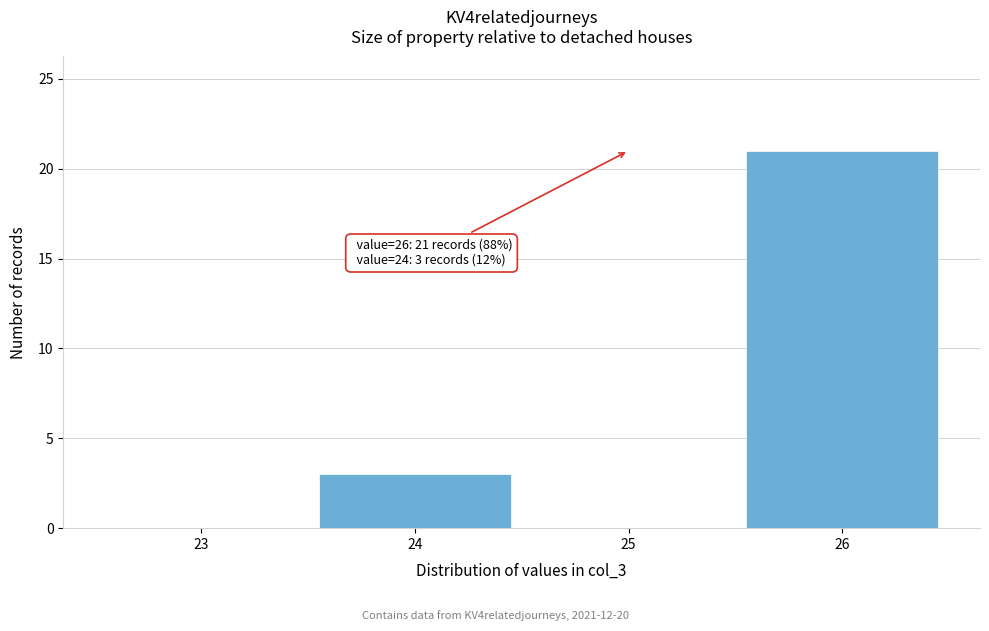

Reading left to right, list all the values displayed in this chart.

23=0	24=3	25=0	26=21